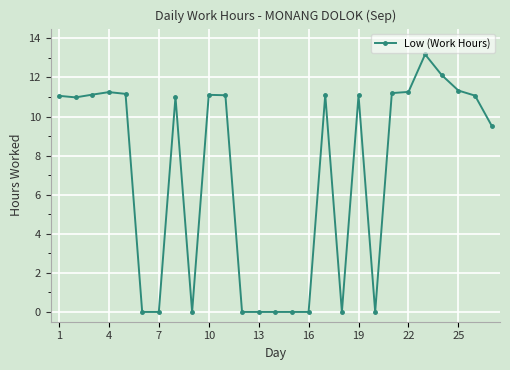

True or false: the data has more than 2 interior local peaks.

True